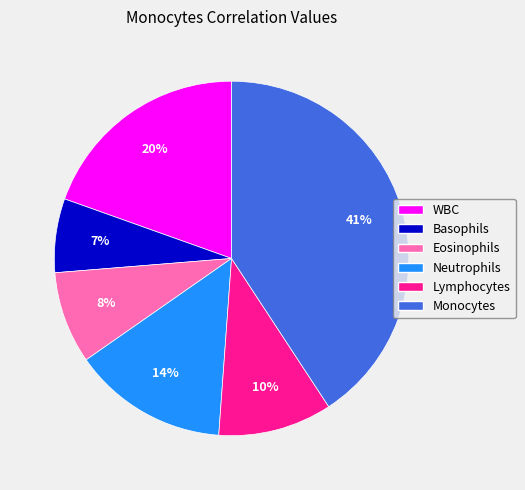

Is it true that Eosinophils is 1% of the pie?

False